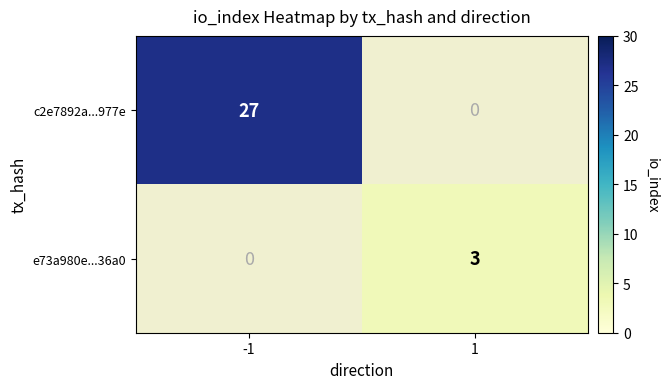

Which has a higher value, 1 or -1?

-1